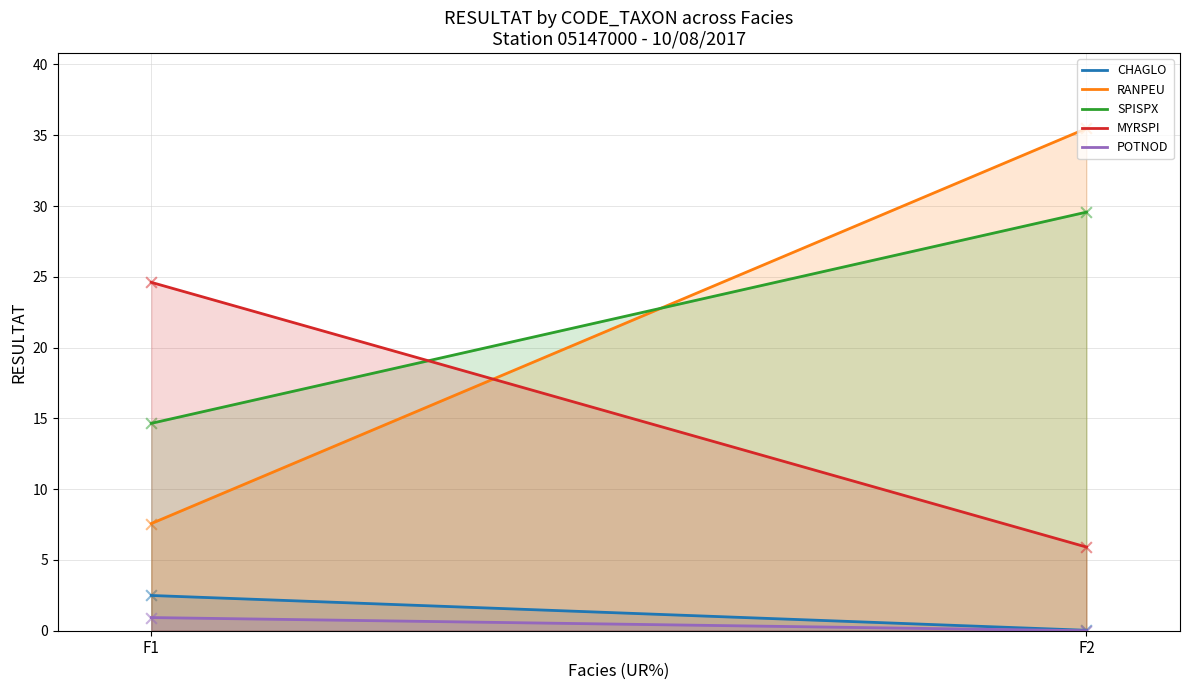

At how many categories does at least one series exceed 6?

2